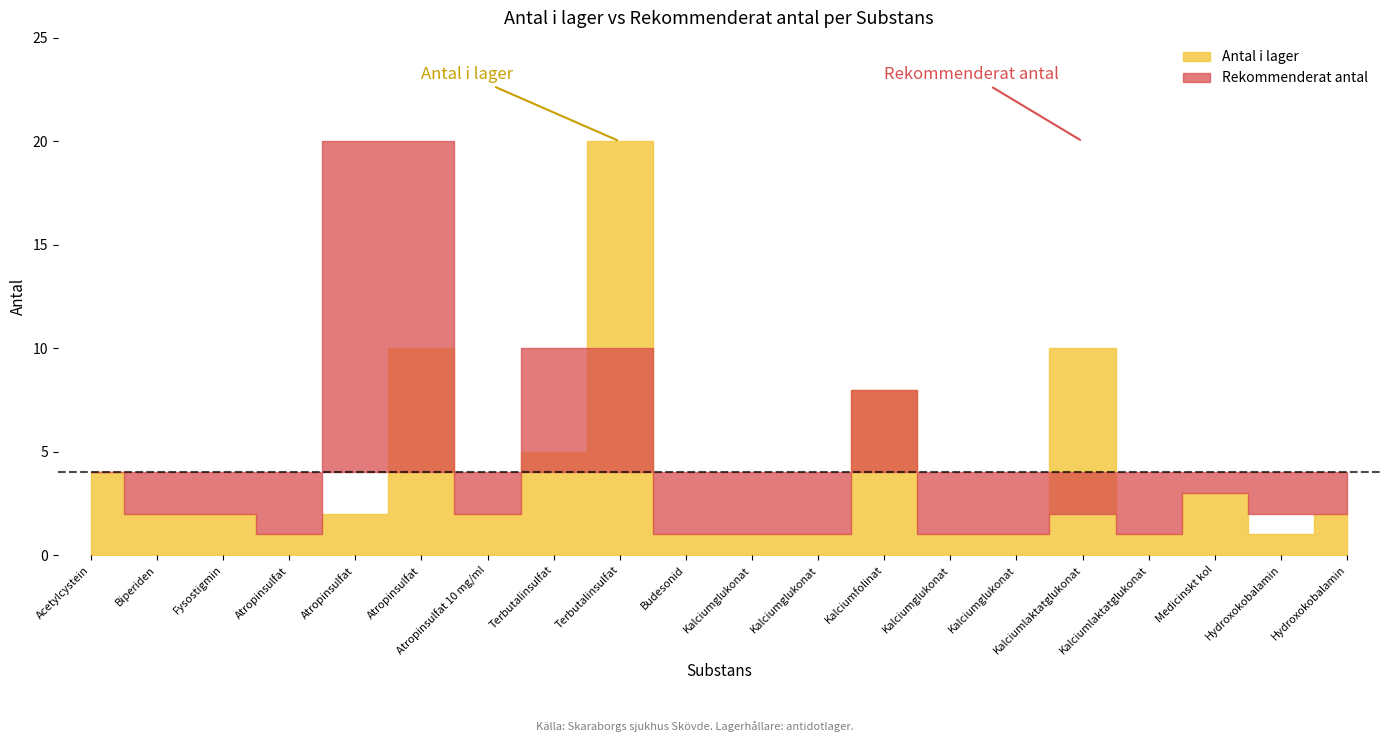

What are all the series names shown in the legend?

Antal i lager, Rekommenderat antal